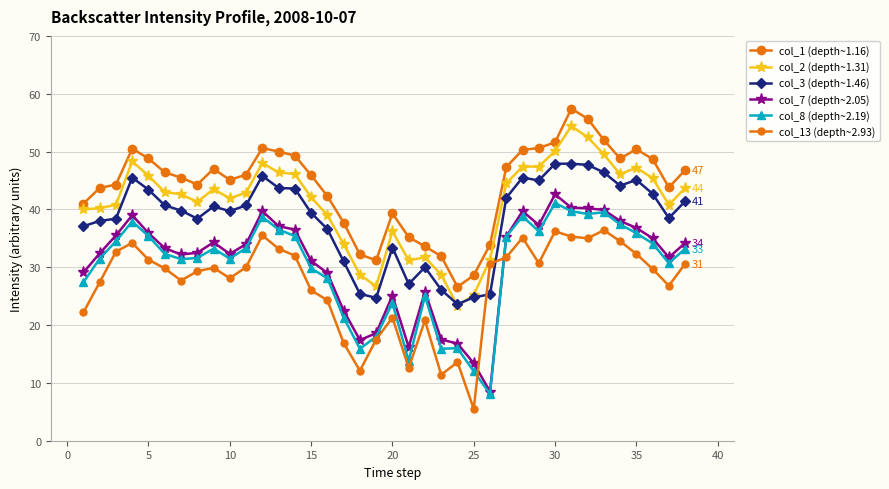

At 15, list the series in order from largest to smallest.

col_1 (depth~1.16), col_2 (depth~1.31), col_3 (depth~1.46), col_7 (depth~2.05), col_8 (depth~2.19), col_13 (depth~2.93)